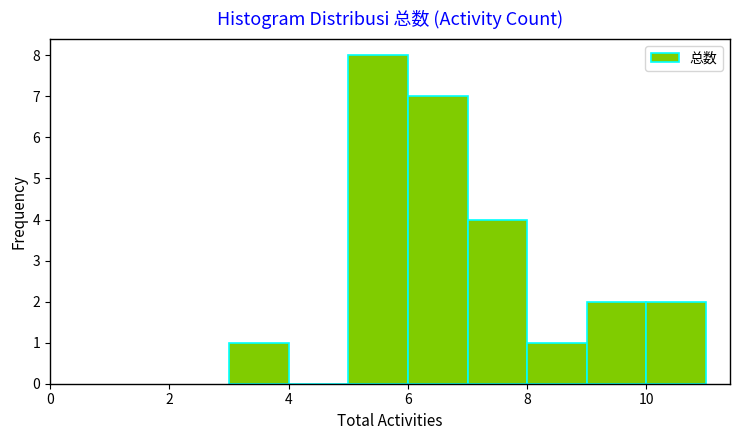

Reading left to right, transcribe this chart: for each bar, give the range it covers on the x-axis and its height. The values are not printed on the chart, so give them approximately, as read against the axis.

3 to 4: 1
4 to 5: 0
5 to 6: 8
6 to 7: 7
7 to 8: 4
8 to 9: 1
9 to 10: 2
10 to 11: 2